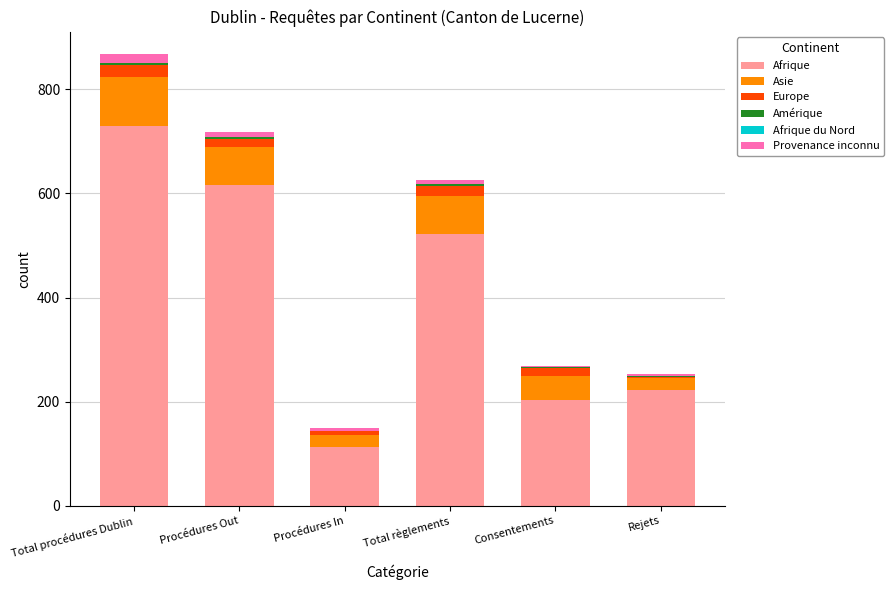

Is it true that Afrique equals 222 at Rejets?

True